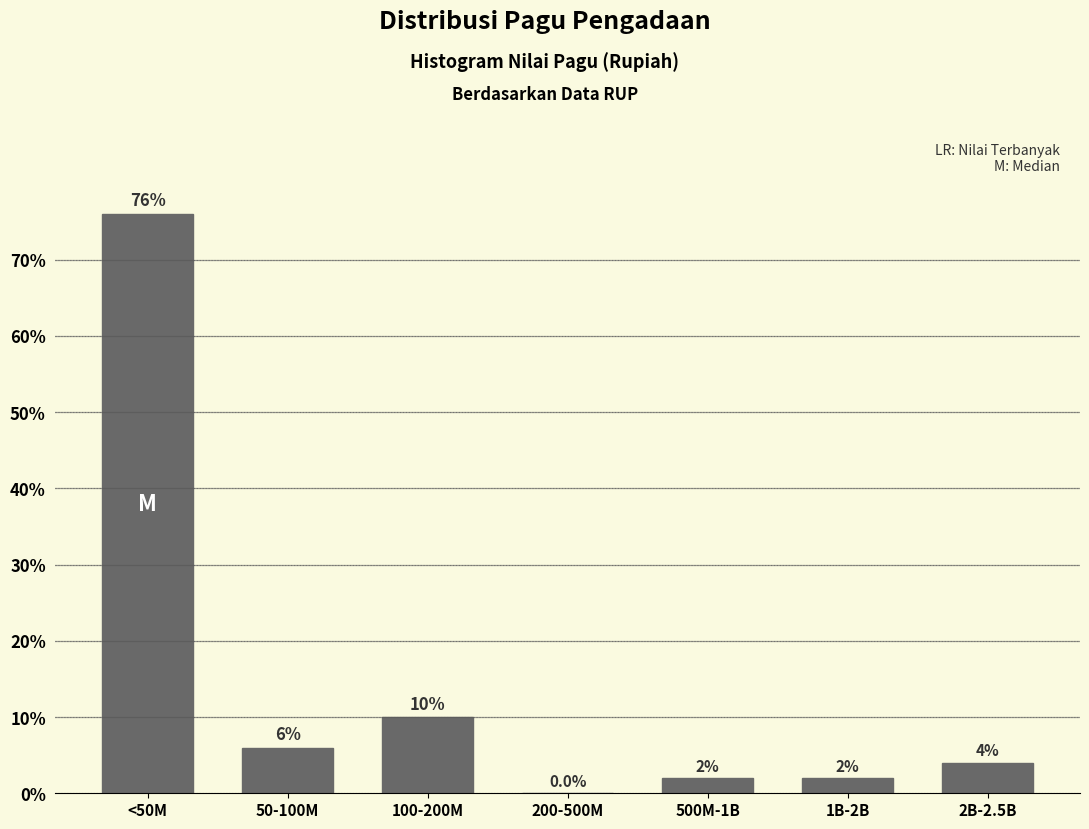

Reading right to left, what are all the values shown in this chart?

2B-2.5B=4	1B-2B=2	500M-1B=2	200-500M=0	100-200M=10	50-100M=6	<50M=76